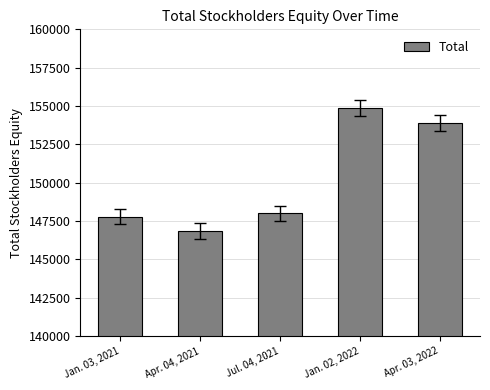

Where is the data nearest to the value 150863?

Jul. 04, 2021